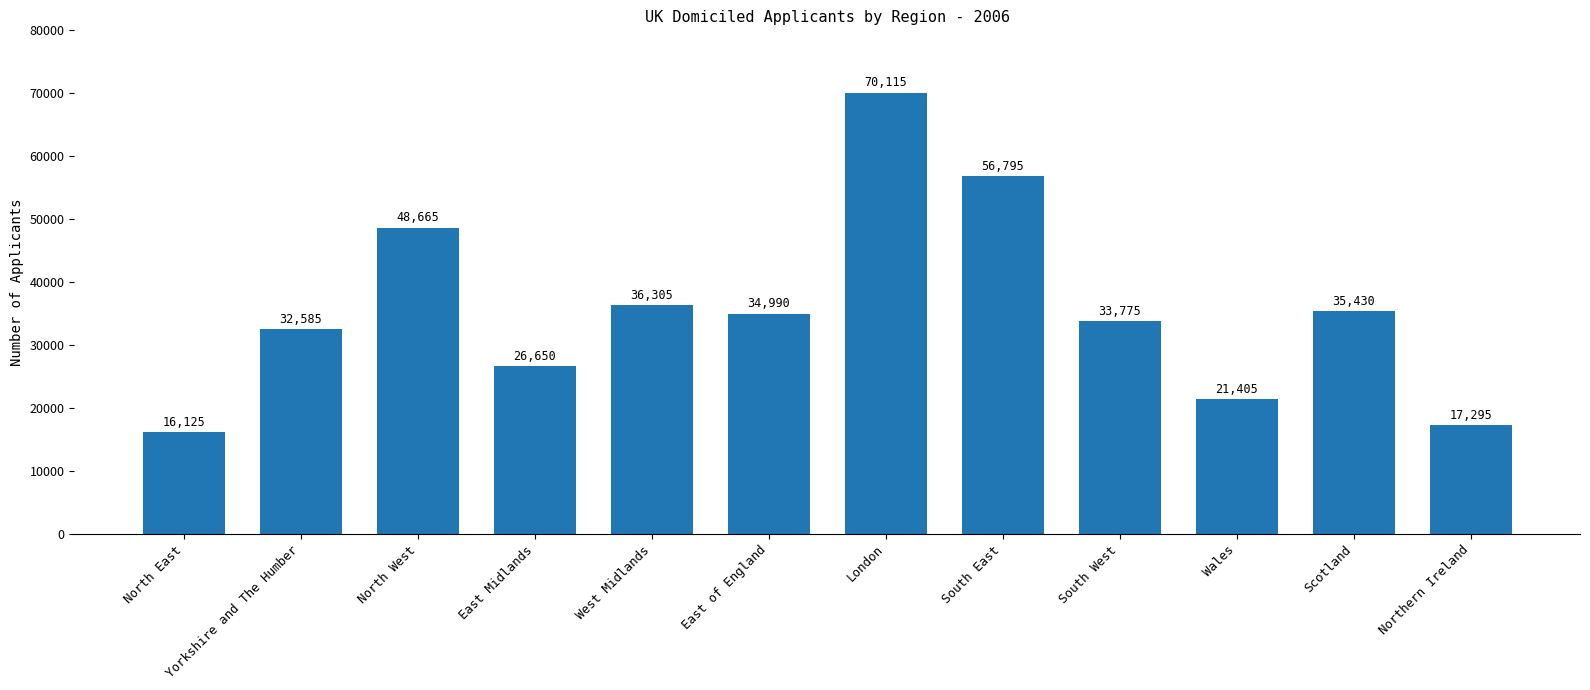

List the labels in order of value, largest first.

London, South East, North West, West Midlands, Scotland, East of England, South West, Yorkshire and The Humber, East Midlands, Wales, Northern Ireland, North East